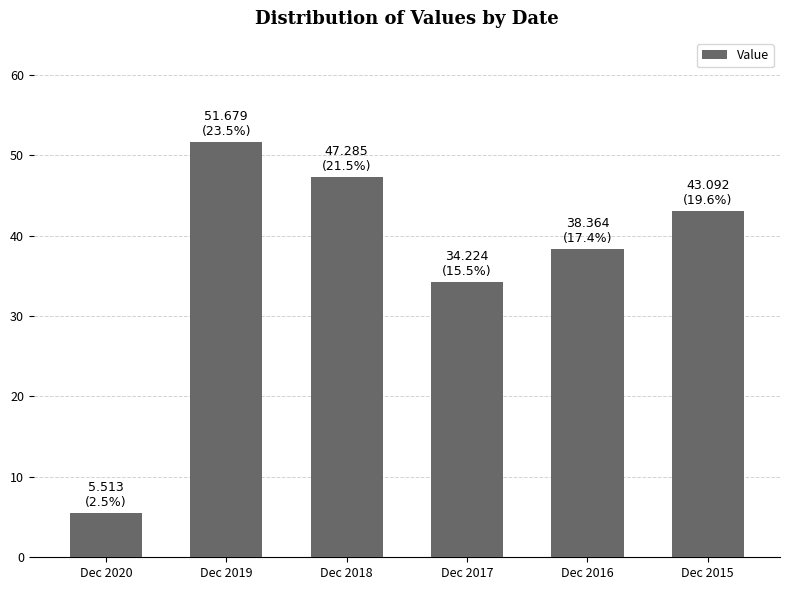

How many bars are there in total?

6